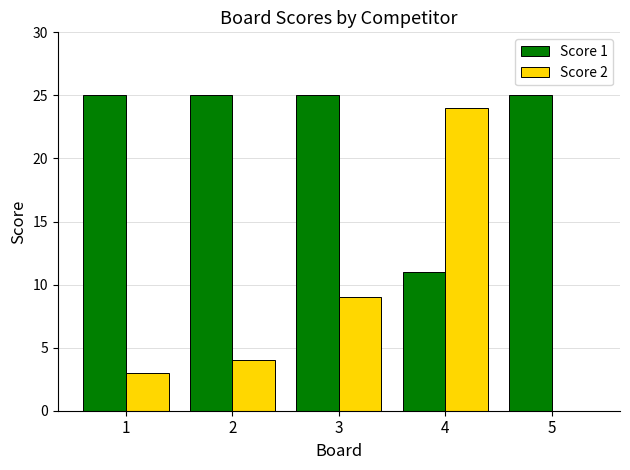

What is the highest value of the Score 1 series?

25